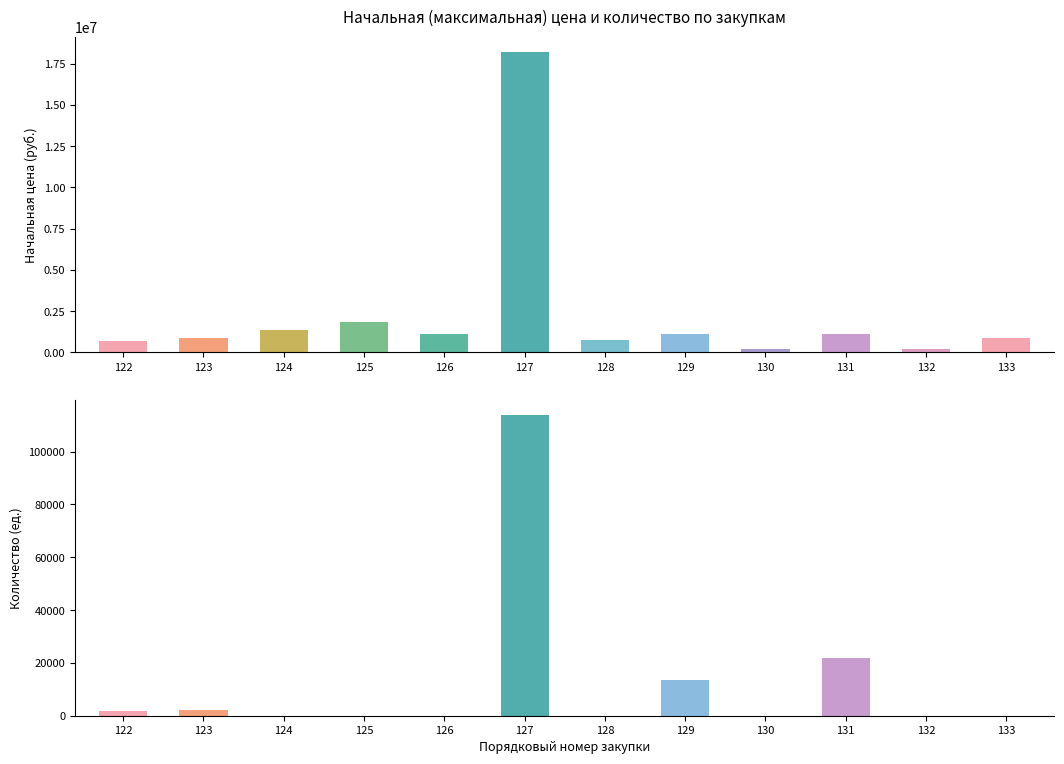

What value does the Начальная цена (руб.) series have at 124?

1339816.7